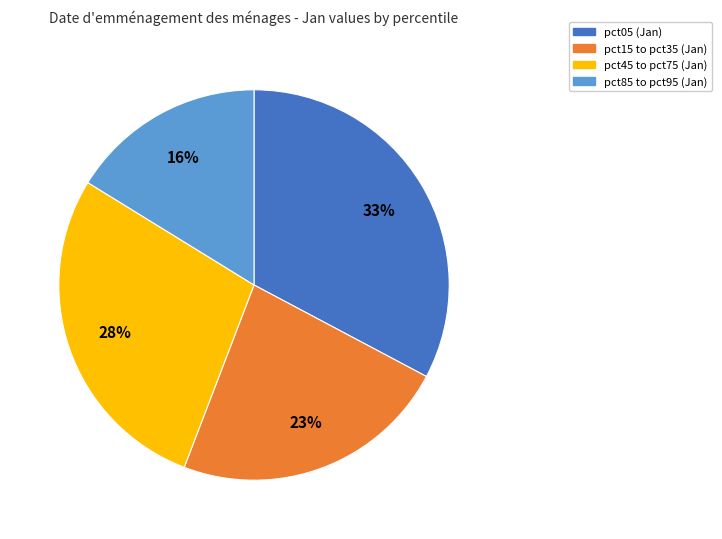

To the nearest percent, what is the average slice percentage?

25%